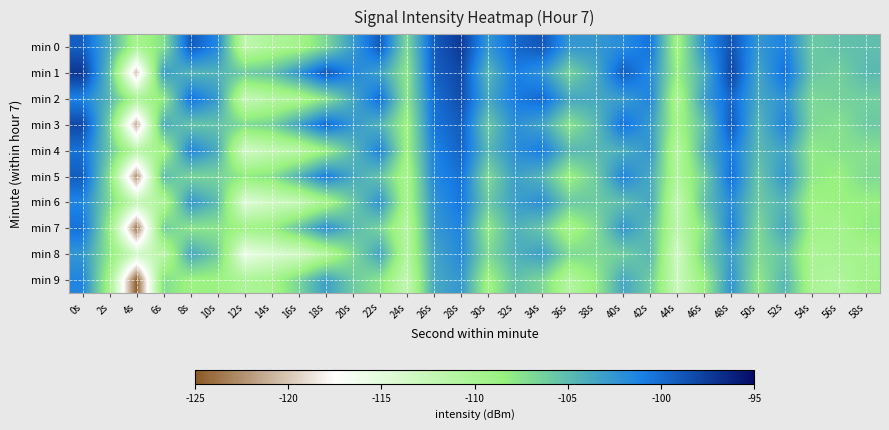

What is the minimum value shown in the chart?

-124.7